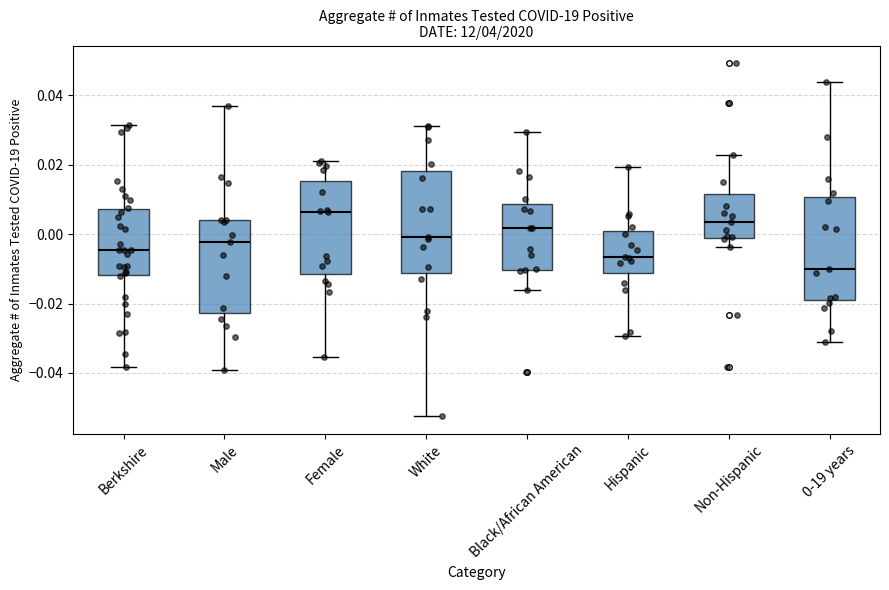

Reading left to right, transcribe this box plot: for each box, give where its median line is, the range the box spans, and where its two whiskers end, as read against the y-axis. The values are not printed on the chart, so give them approximately, as read against the axis.

Berkshire: median -0.004, box -0.012 to 0.008, whiskers -0.038 to 0.032
Male: median -0.002, box -0.022 to 0.004, whiskers -0.040 to 0.038
Female: median 0.006, box -0.012 to 0.016, whiskers -0.036 to 0.022
White: median 0.000, box -0.012 to 0.018, whiskers -0.052 to 0.032
Black/African American: median 0.002, box -0.010 to 0.008, whiskers -0.016 to 0.030
Hispanic: median -0.006, box -0.012 to 0.002, whiskers -0.030 to 0.020
Non-Hispanic: median 0.004, box -0.002 to 0.012, whiskers -0.004 to 0.022
0-19 years: median -0.010, box -0.020 to 0.010, whiskers -0.032 to 0.044